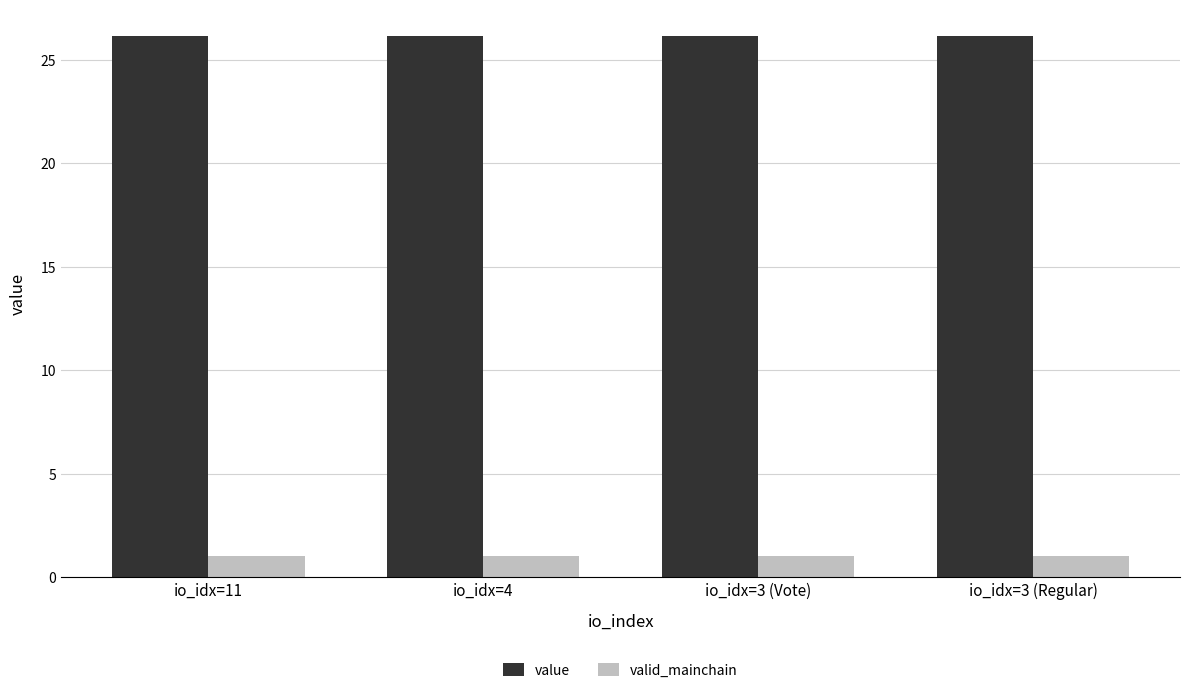

What value does the valid_mainchain series have at io_idx=11?

1.0